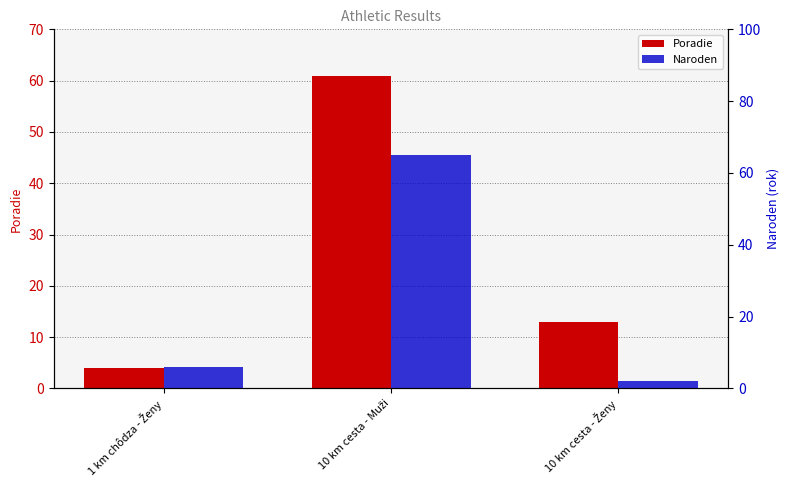

What is the difference between the highest and lowest values at 1 km chôdza - Ženy?

2